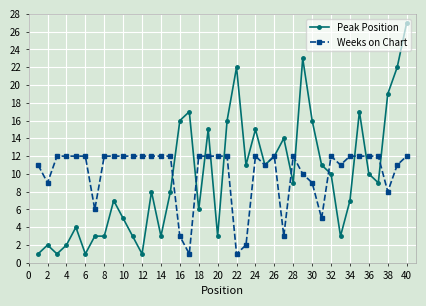

What is the greatest value displayed?

27